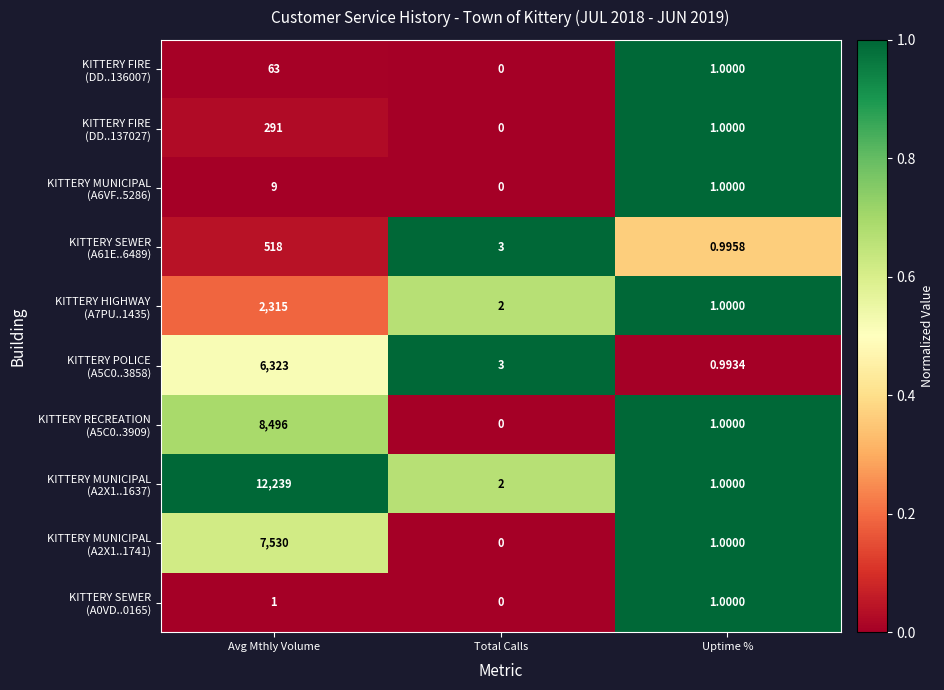

At which category does the chart reach its peak across all series?

Avg Mthly Volume